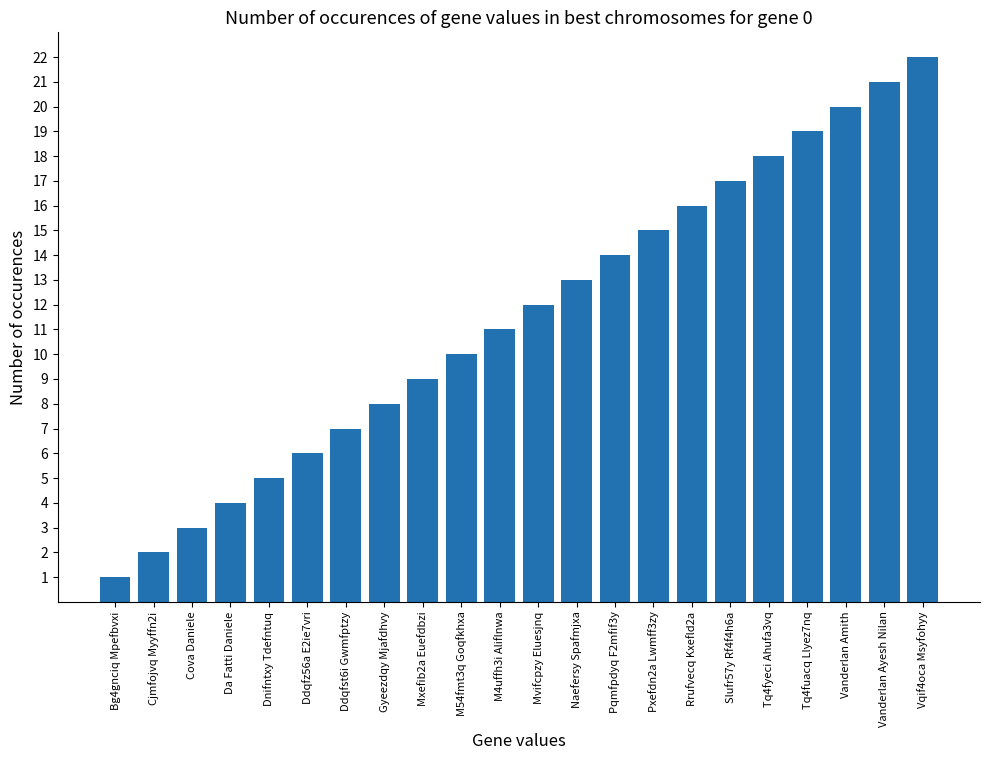

Reading left to right, transcribe all the data shown in this chart.

1	2	3	4	5	6	7	8	9	10	11	12	13	14	15	16	17	18	19	20	21	22